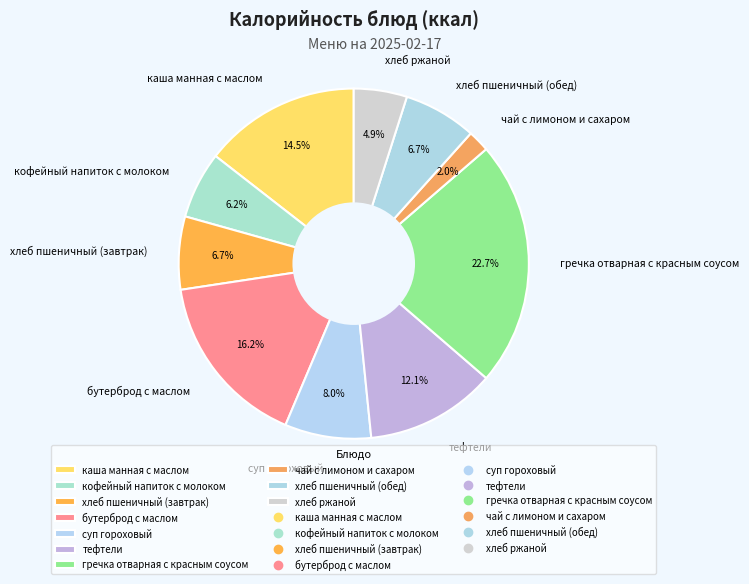

To the nearest percent, what is the difference between the кофейный напиток с молоком and каша манная с маслом slice percentages?

8%